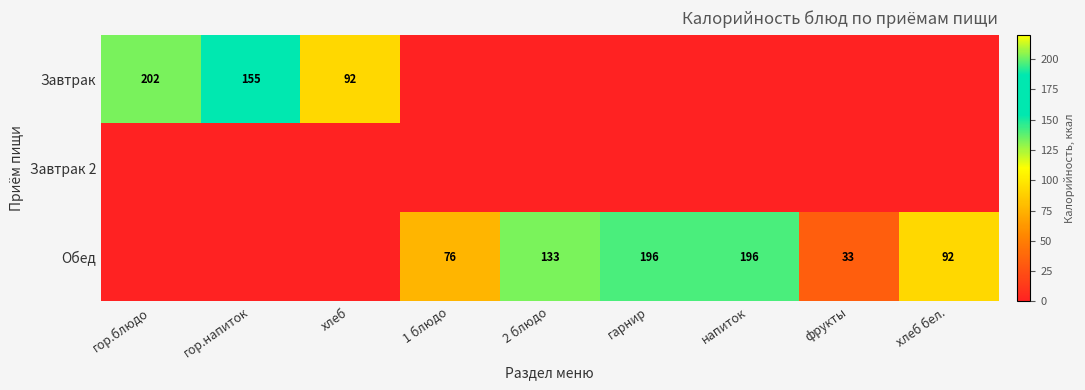

What is the sum of the Обед values at хлеб бел. and гарнир?

288